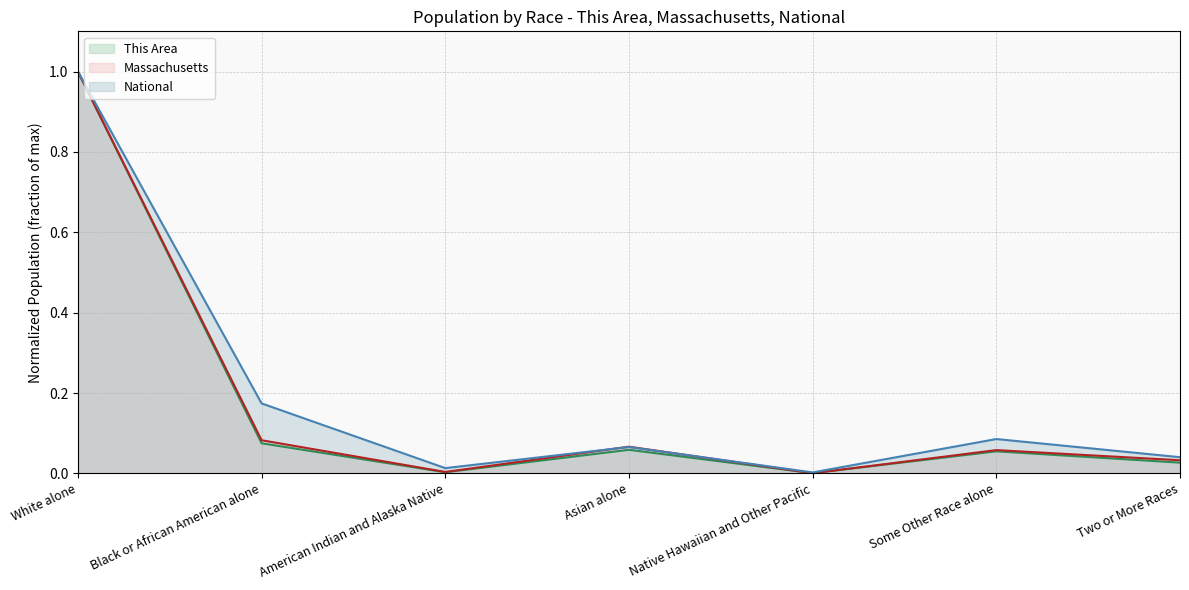

Is it true that Massachusetts equals 0.0 at American Indian and Alaska Native?

True